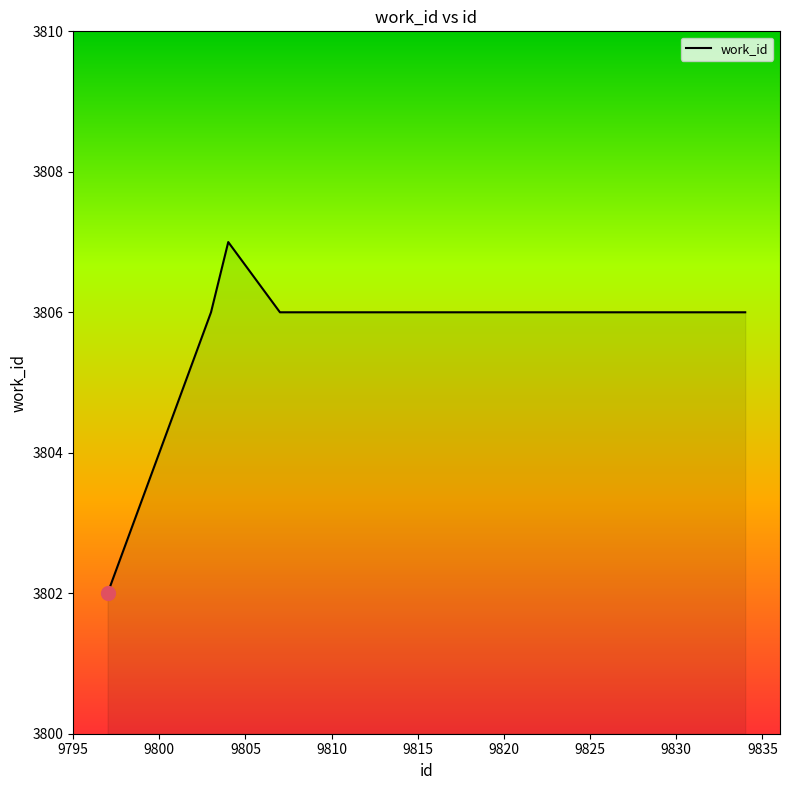

What is the difference between the maximum and minimum values?

5